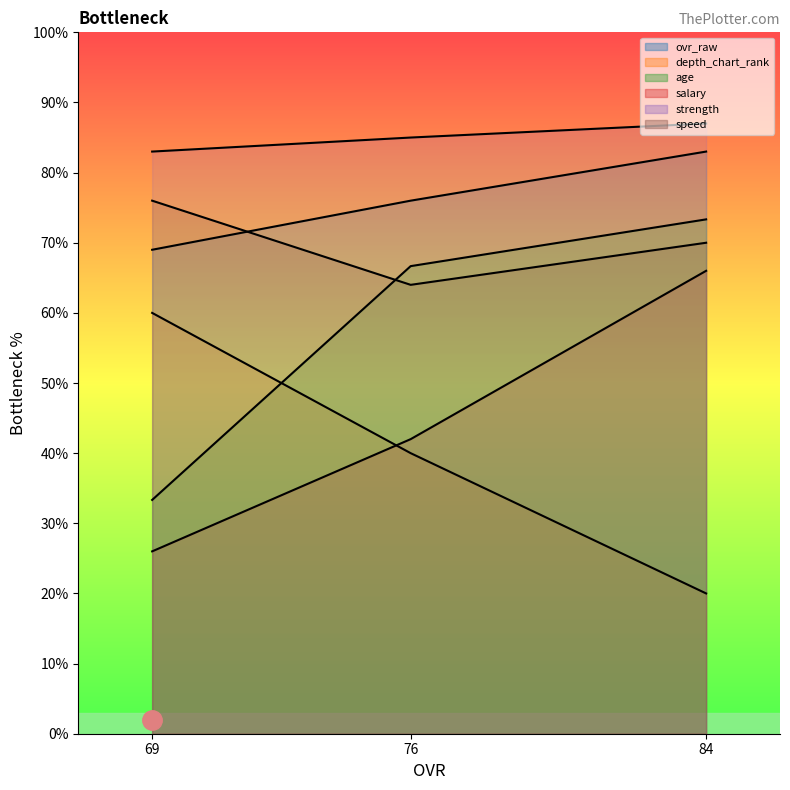

Does the chart have visible grid lines?

No